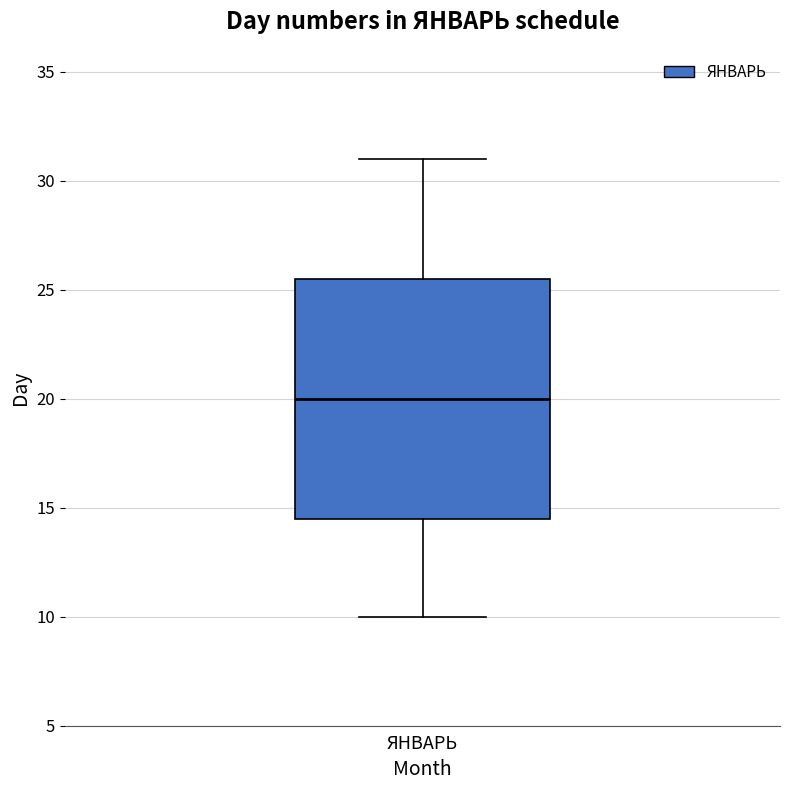

Read this box plot against the y-axis: the position of the median line, the range covered by the box, and the ends of both whiskers. The values are not printed on the chart, so give them approximately, as read against the axis.

median 20.0, box 14.5 to 25.5, whiskers 10.0 to 31.0